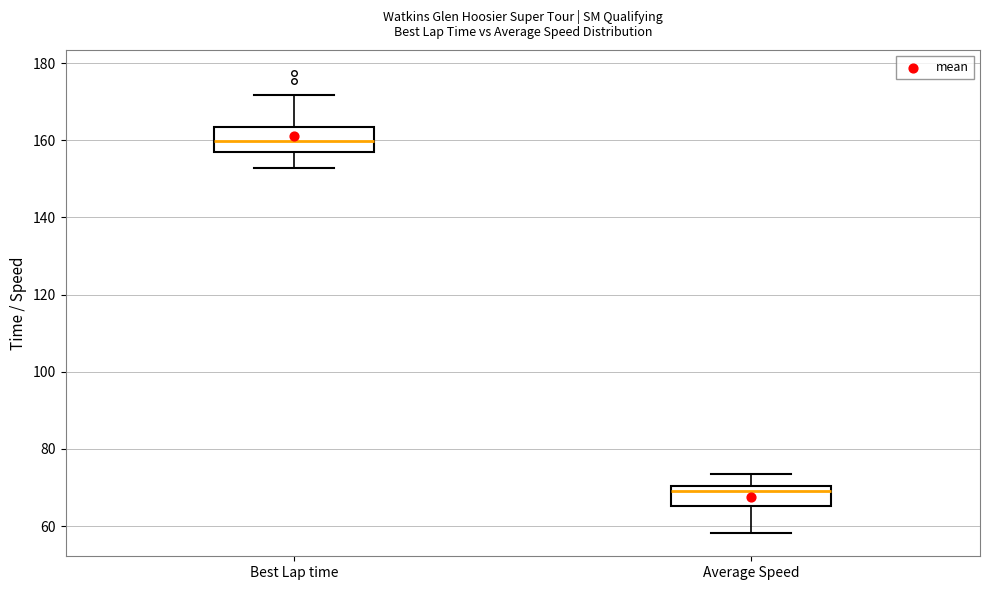

Which box's median line is the lowest?

Average Speed